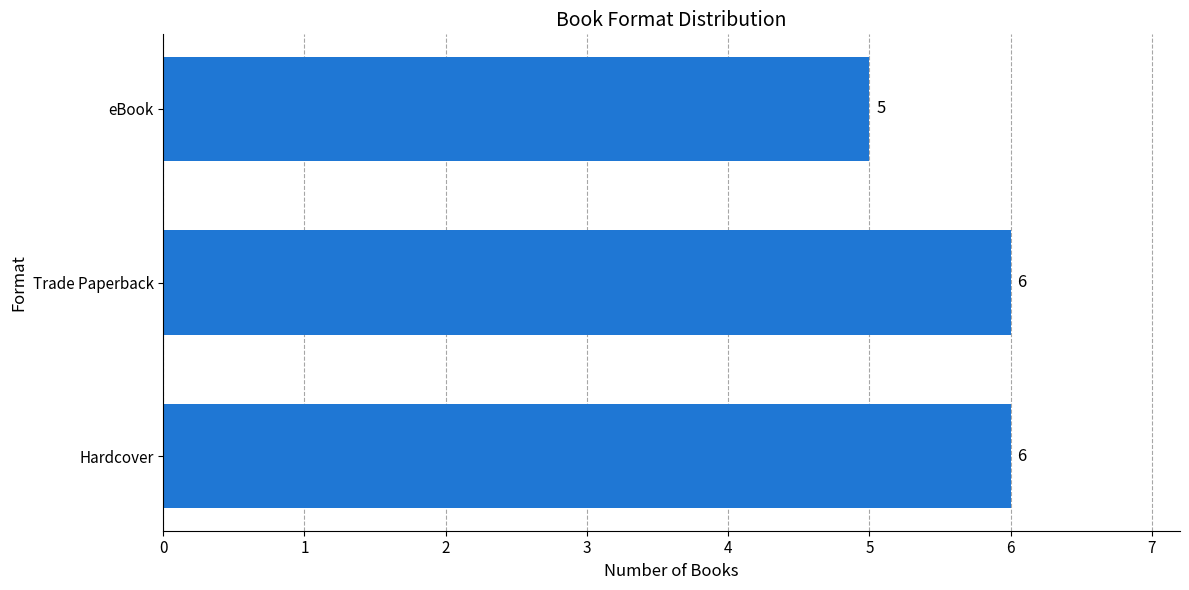

Does the chart contain any negative values?

No